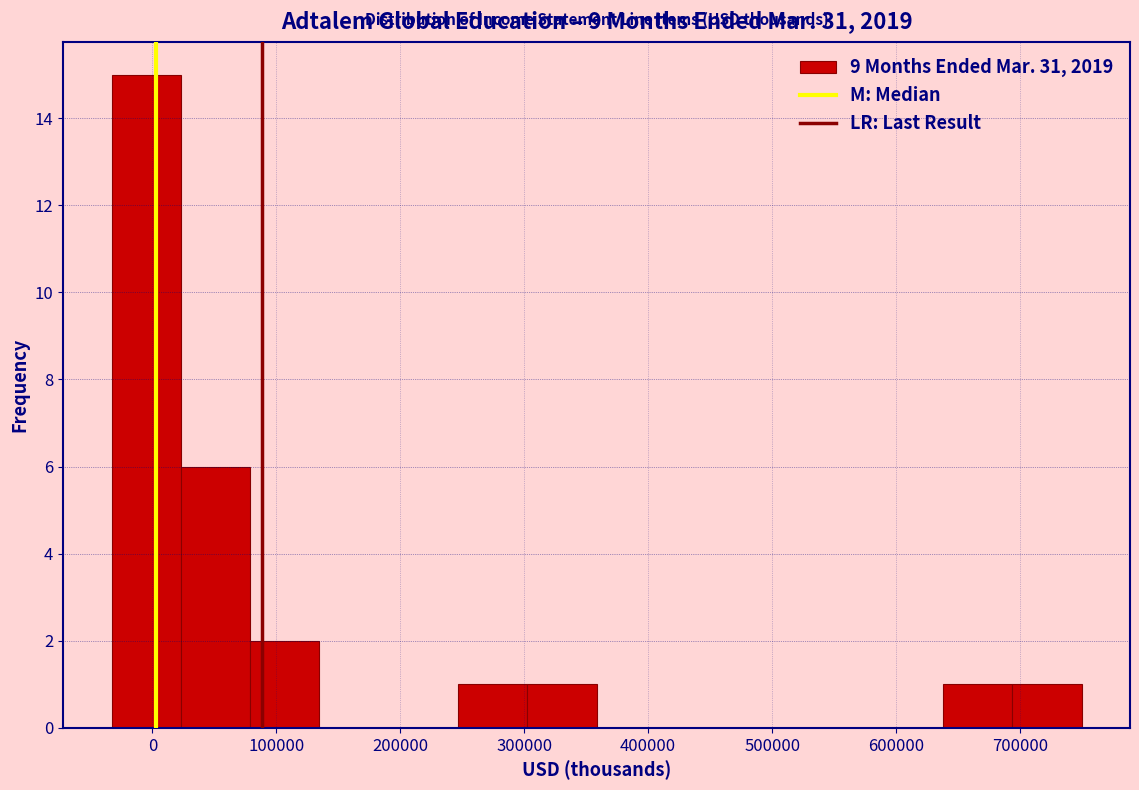

Reading left to right, list every bar in this chart as the range it spans on the x-axis followed by its height. Neither the bar edges nor the heights are printed on the chart, so give them approximately, as read against the axes.

-30000 to 20000: 15
20000 to 80000: 6
80000 to 130000: 2
130000 to 190000: 0
190000 to 250000: 0
250000 to 300000: 1
300000 to 360000: 1
360000 to 410000: 0
410000 to 470000: 0
470000 to 530000: 0
530000 to 580000: 0
580000 to 640000: 0
640000 to 690000: 1
690000 to 750000: 1